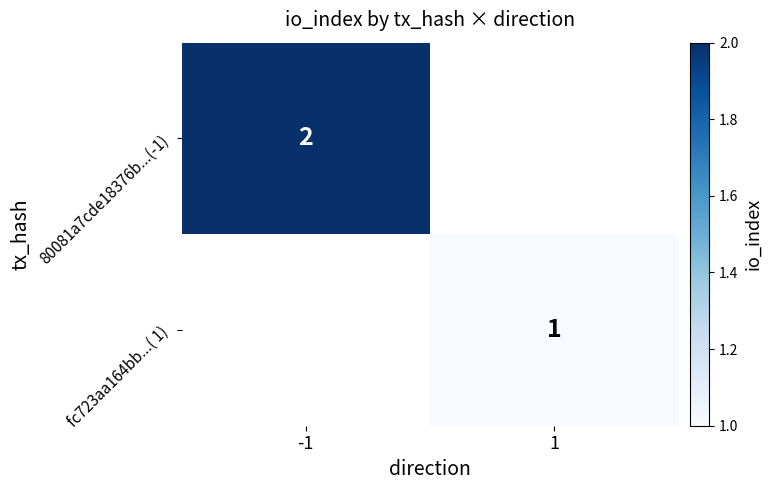

True or false: 80081a7cde18376b...(-1) has a value of 2 at -1.

True